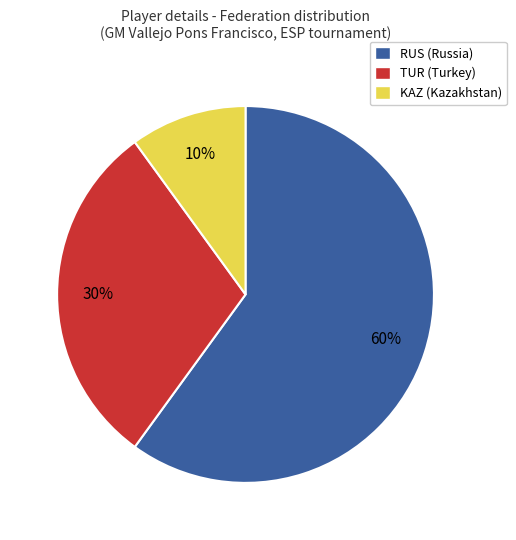

Does any single category account for the majority?

Yes